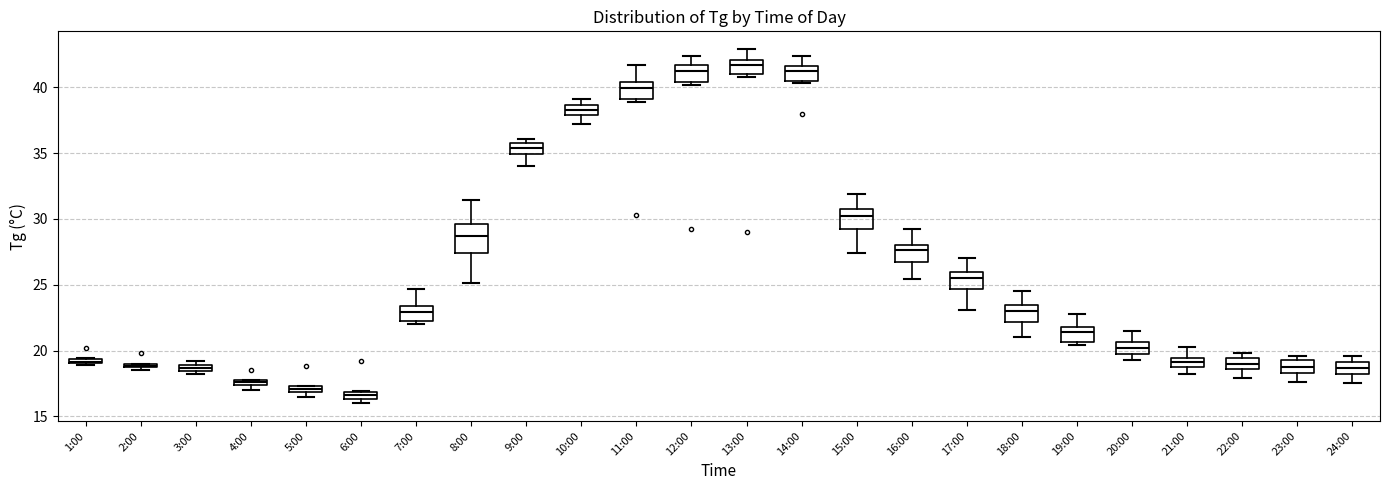

Where does the upper whisker of the box for 14:00 end on the y-axis? The values are not printed on the chart, so give them approximately, as read against the axis.

42.5